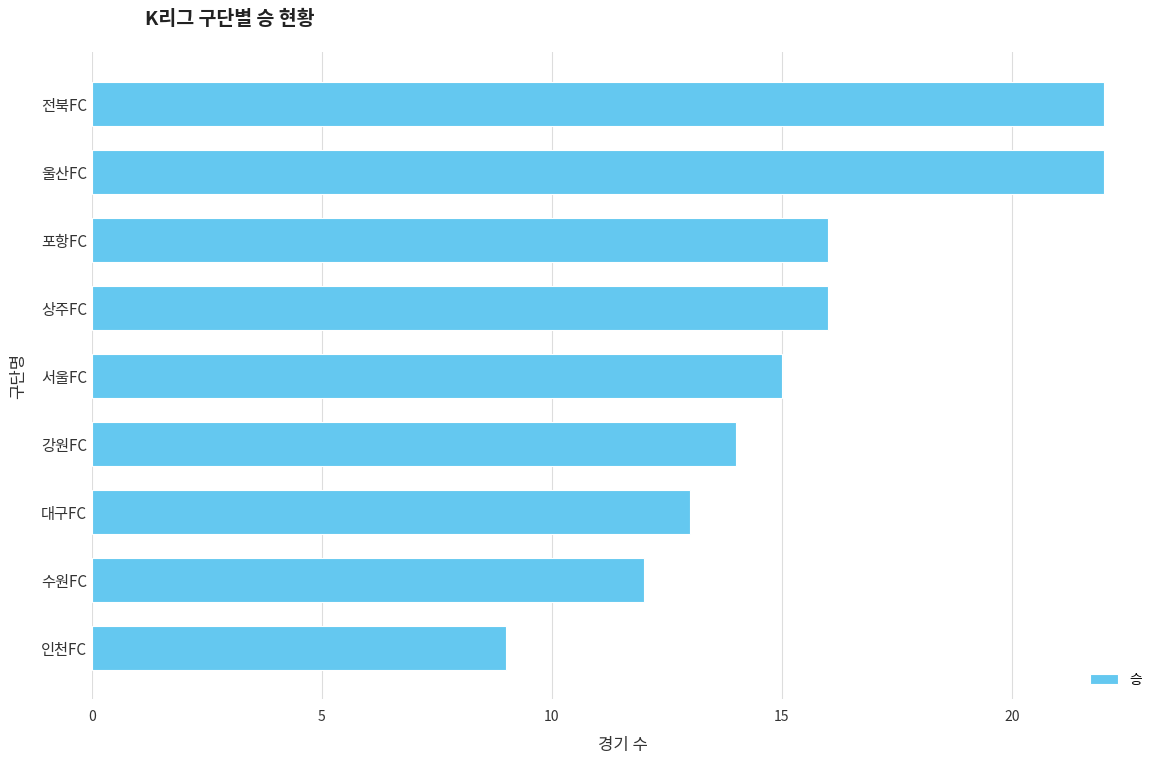

What value does the data have at 전북FC?

22